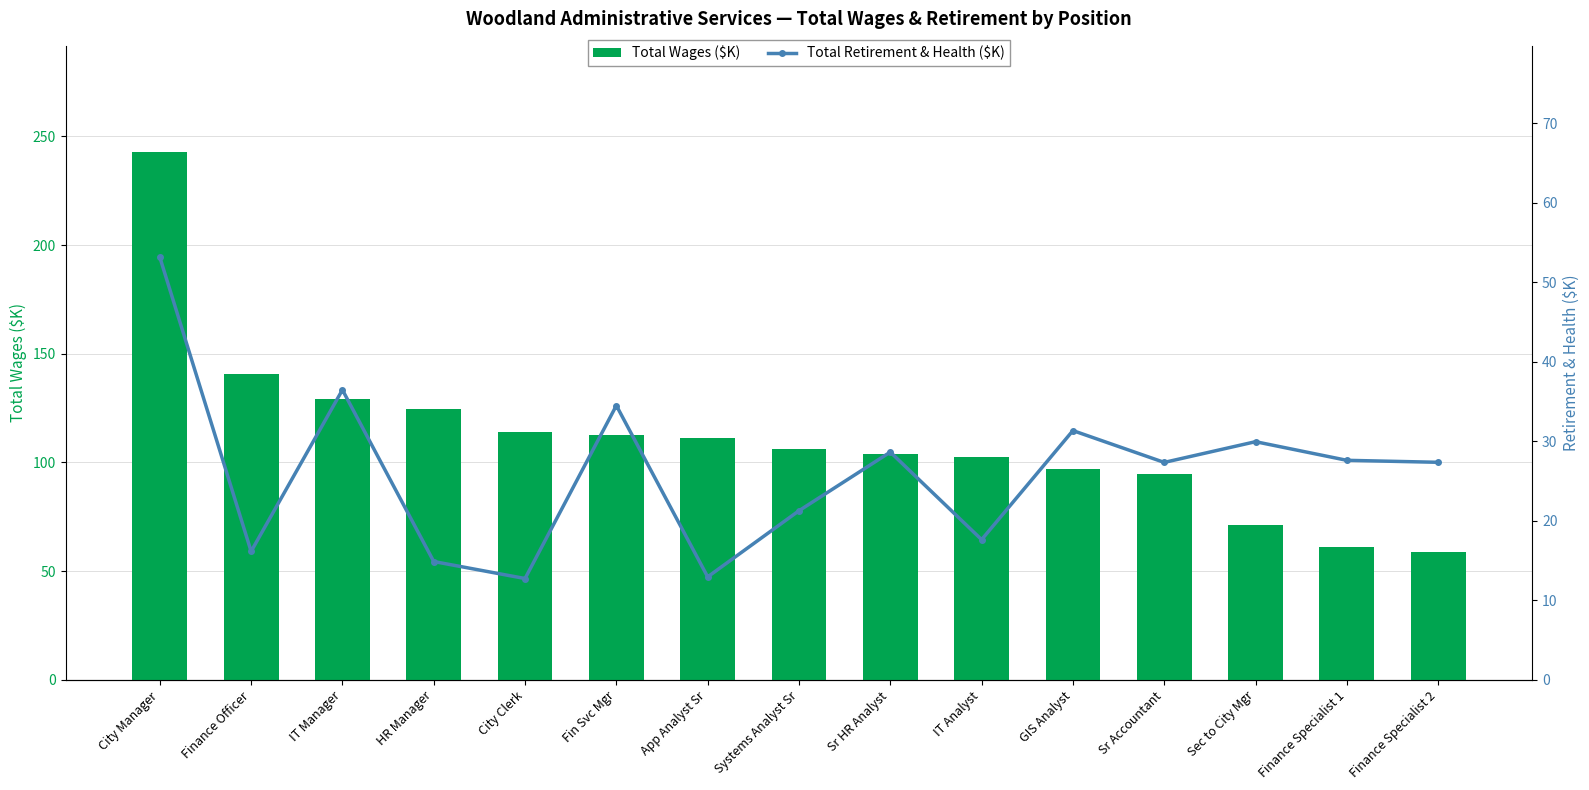

What is the label of the 2nd bar from the right?

Finance Specialist 1